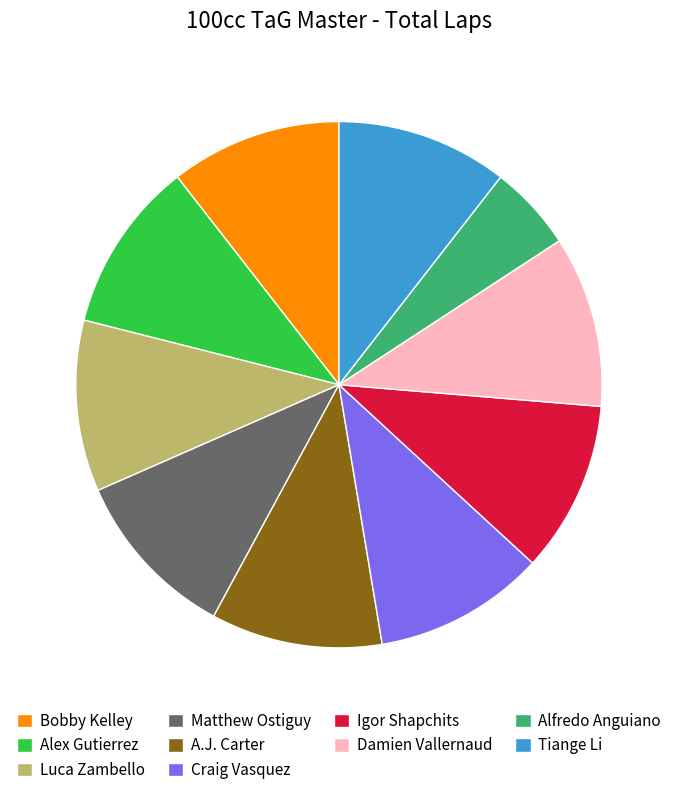

Which slice is the smallest?

Alfredo Anguiano